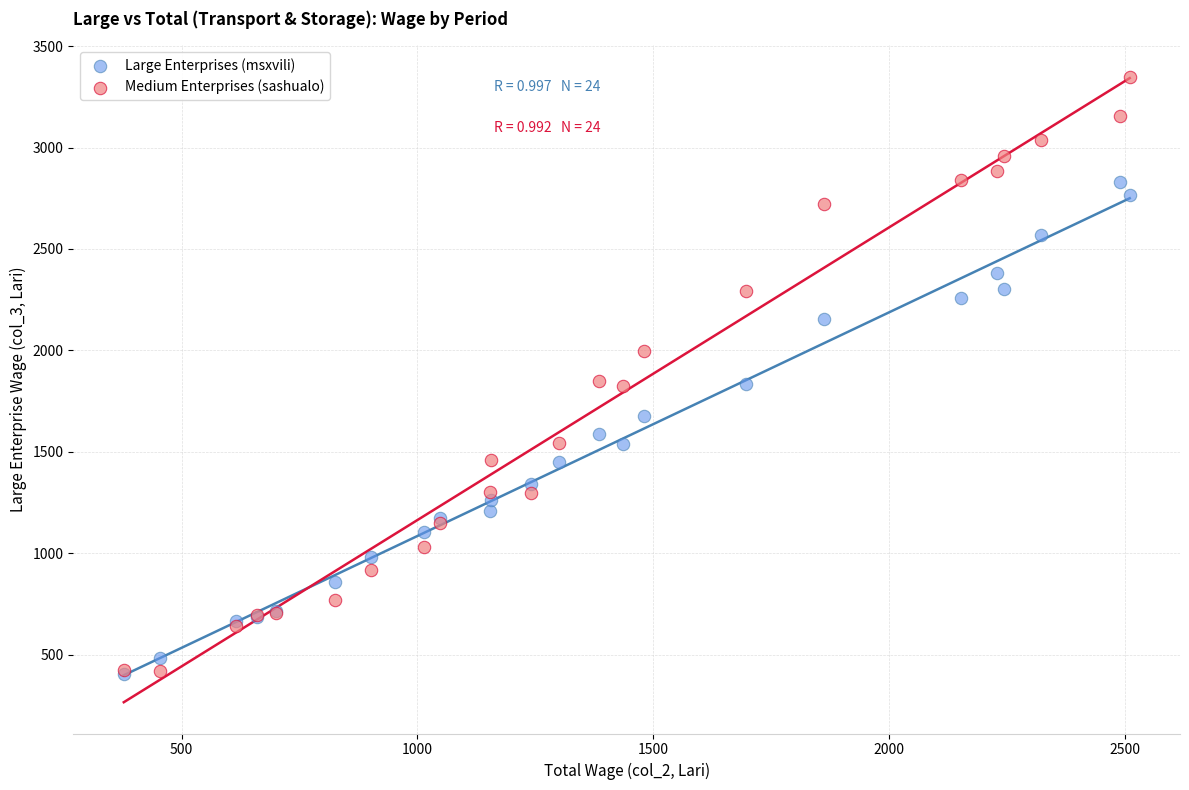

What are all the series names shown in the legend?

Large Enterprises (msxvili), Medium Enterprises (sashualо)